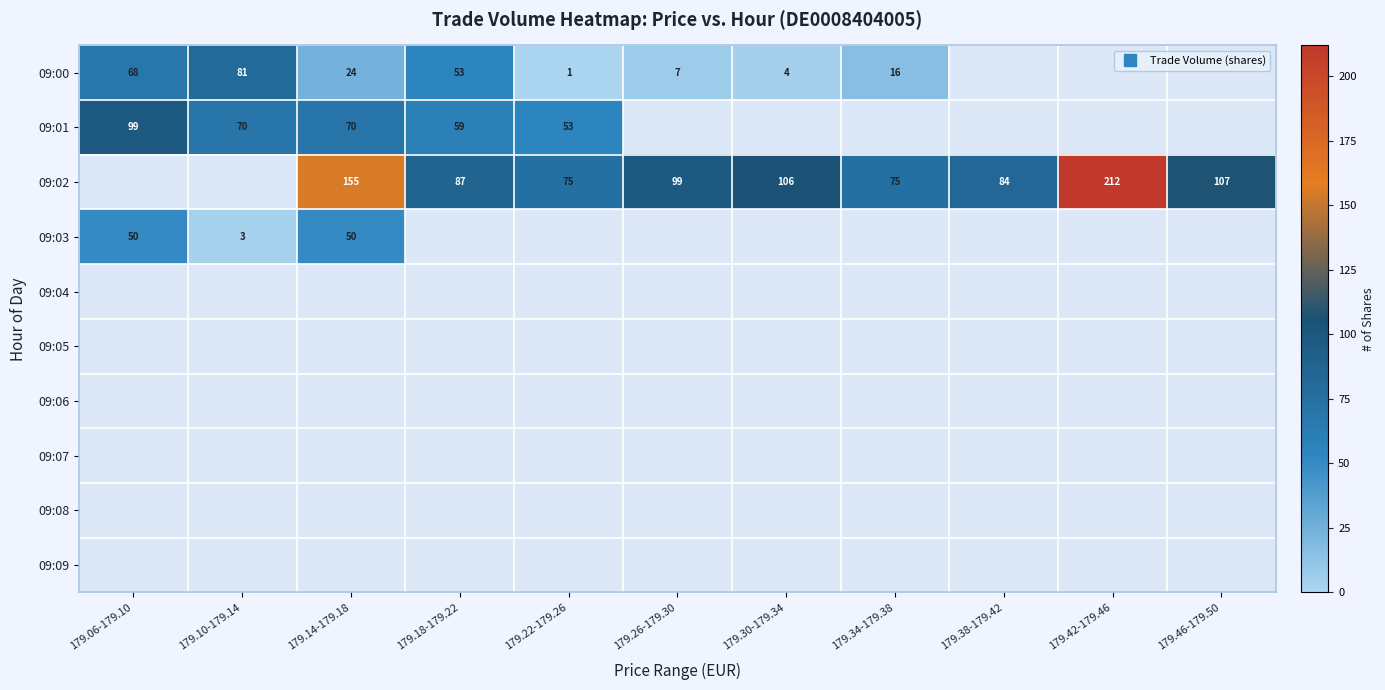

What is the sum of the 09:02 values at 179.34-179.38 and 179.30-179.34?

181.0